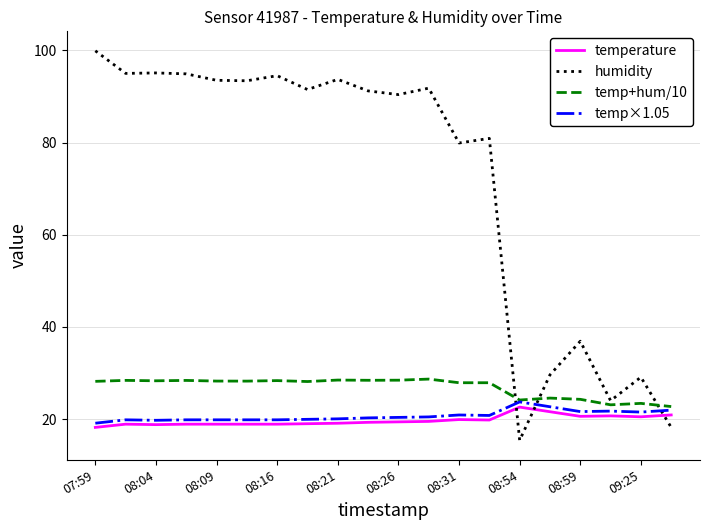

Which series has the widest spread of values?

humidity